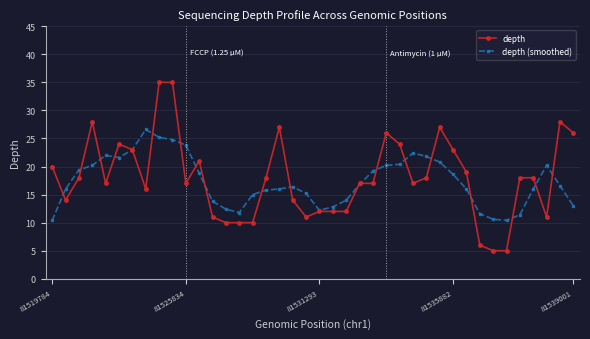

What is the lowest value of the depth series?

5.0